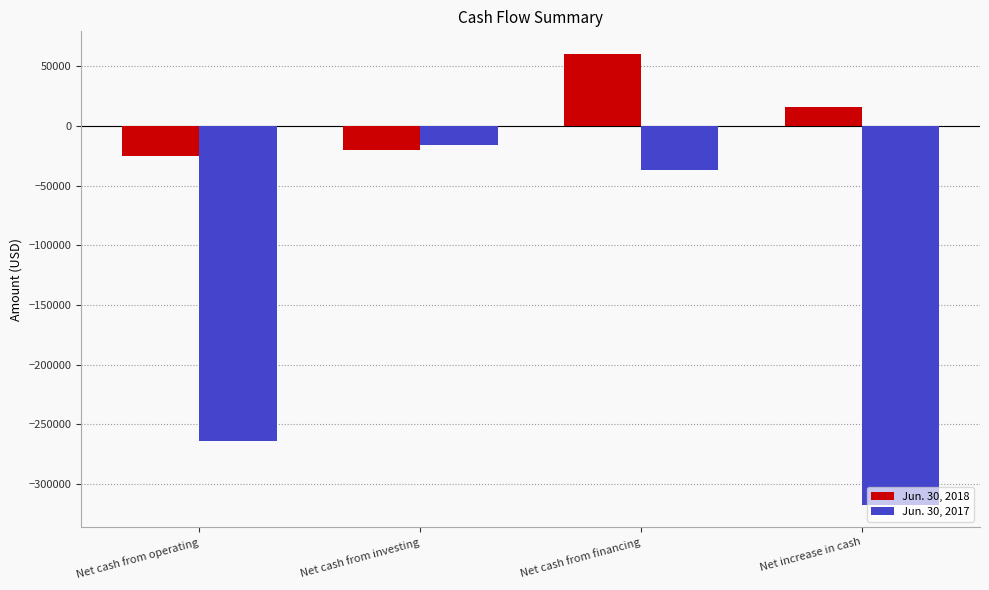

What is the difference between the Jun. 30, 2017 values at Net cash from investing and Net cash from financing?

20970